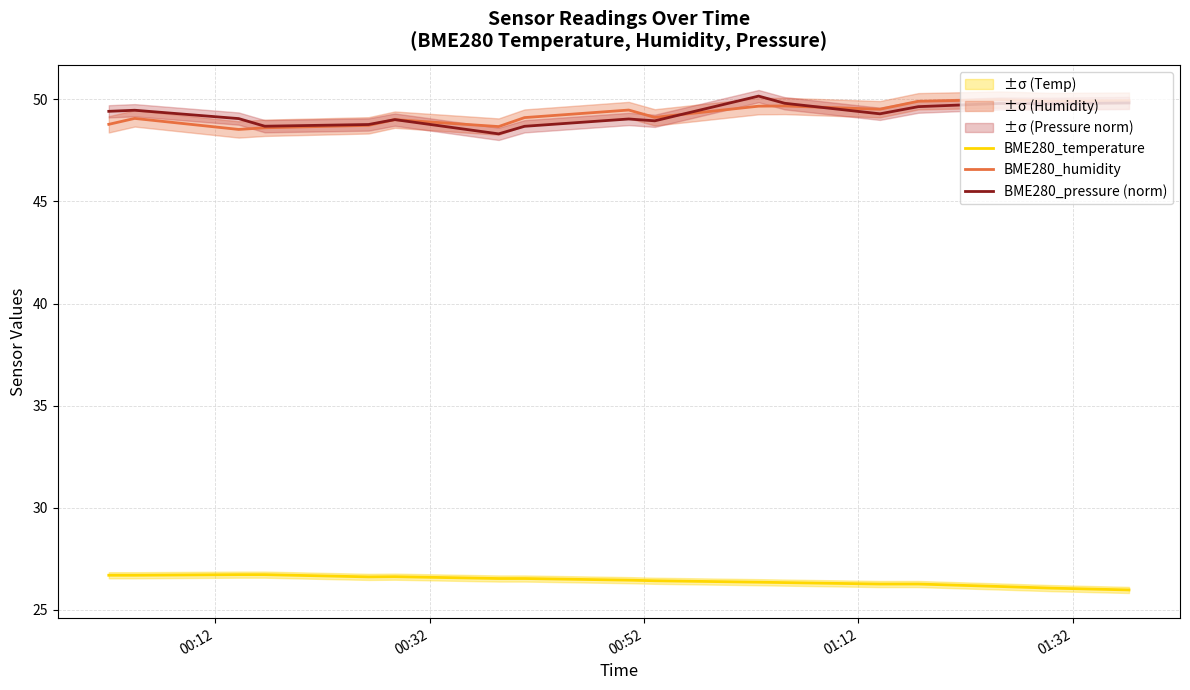

Which series has the largest total across all categories?

BME280_humidity